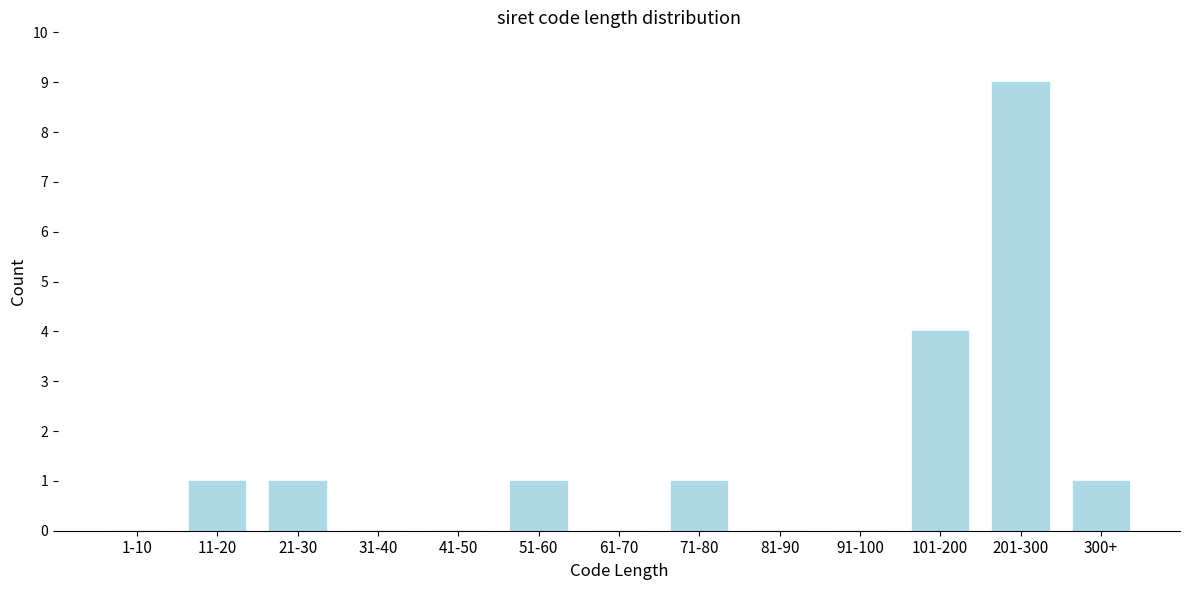

Reading left to right, transcribe all the data shown in this chart.

1-10=0	11-20=1	21-30=1	31-40=0	41-50=0	51-60=1	61-70=0	71-80=1	81-90=0	91-100=0	101-200=4	201-300=9	300+=1